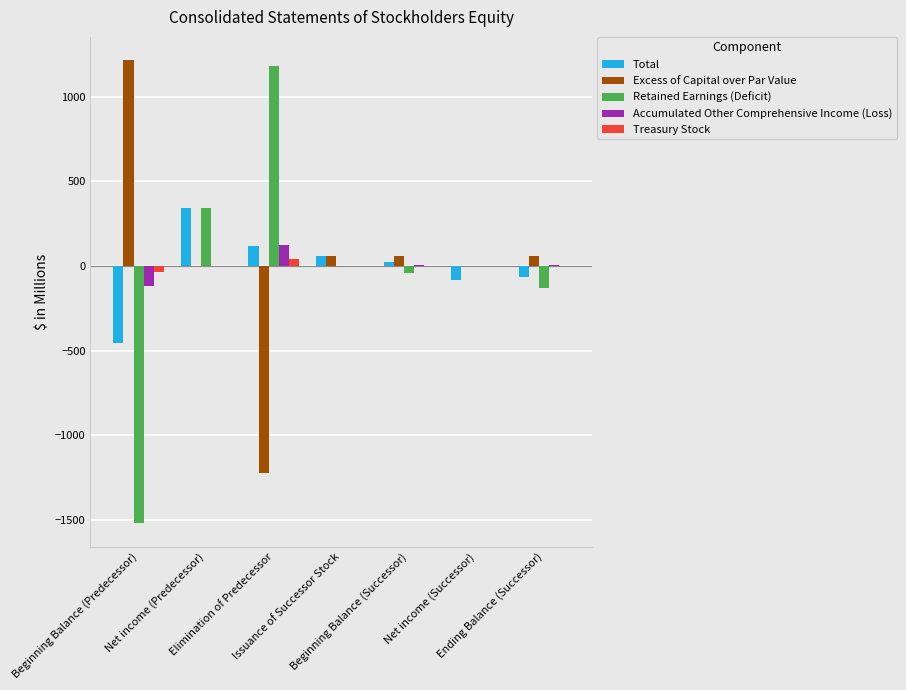

What is the greatest value displayed?

1216.4